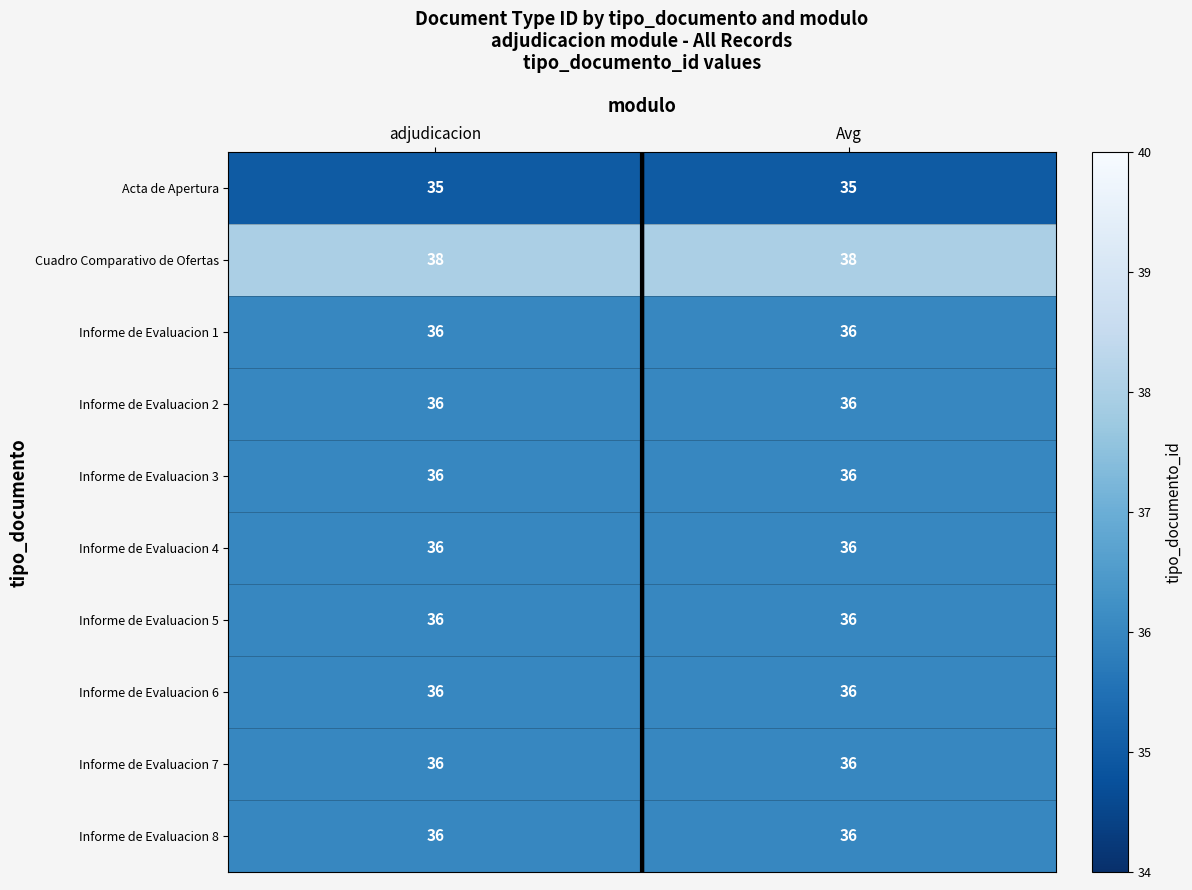

Is the value of Informe de Evaluacion 1 at Avg greater than the value of Cuadro Comparativo de Ofertas at adjudicacion?

No